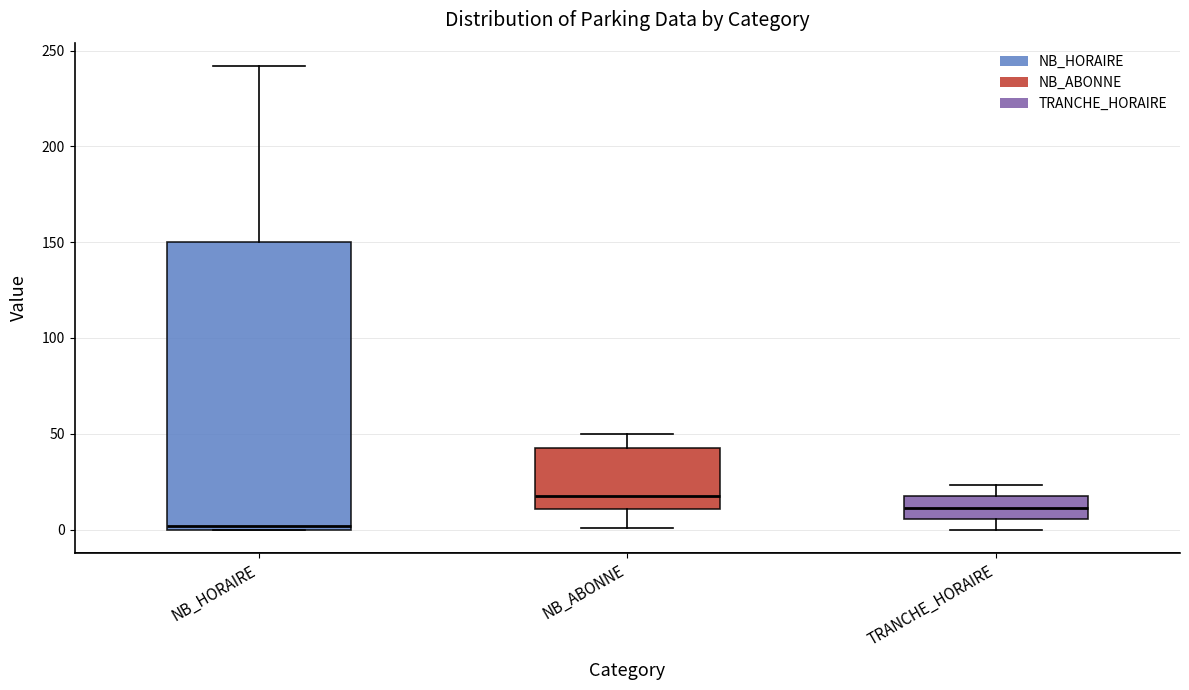

Reading left to right, transcribe this box plot: for each box, give where its median line is, the range the box spans, and where its two whiskers end, as read against the y-axis. The values are not printed on the chart, so give them approximately, as read against the axis.

NB_HORAIRE: median 0 (just above the box's lower edge), box 0 to 150, whiskers 0 to 240
NB_ABONNE: median 20, box 10 to 45, whiskers 0 to 50
TRANCHE_HORAIRE: median 10, box 5 to 15, whiskers 0 to 25